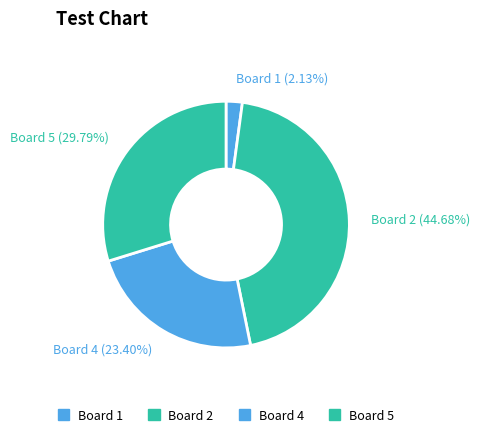

Between Board 2 (44.68%) and Board 5 (29.79%), which is larger?

Board 2 (44.68%)